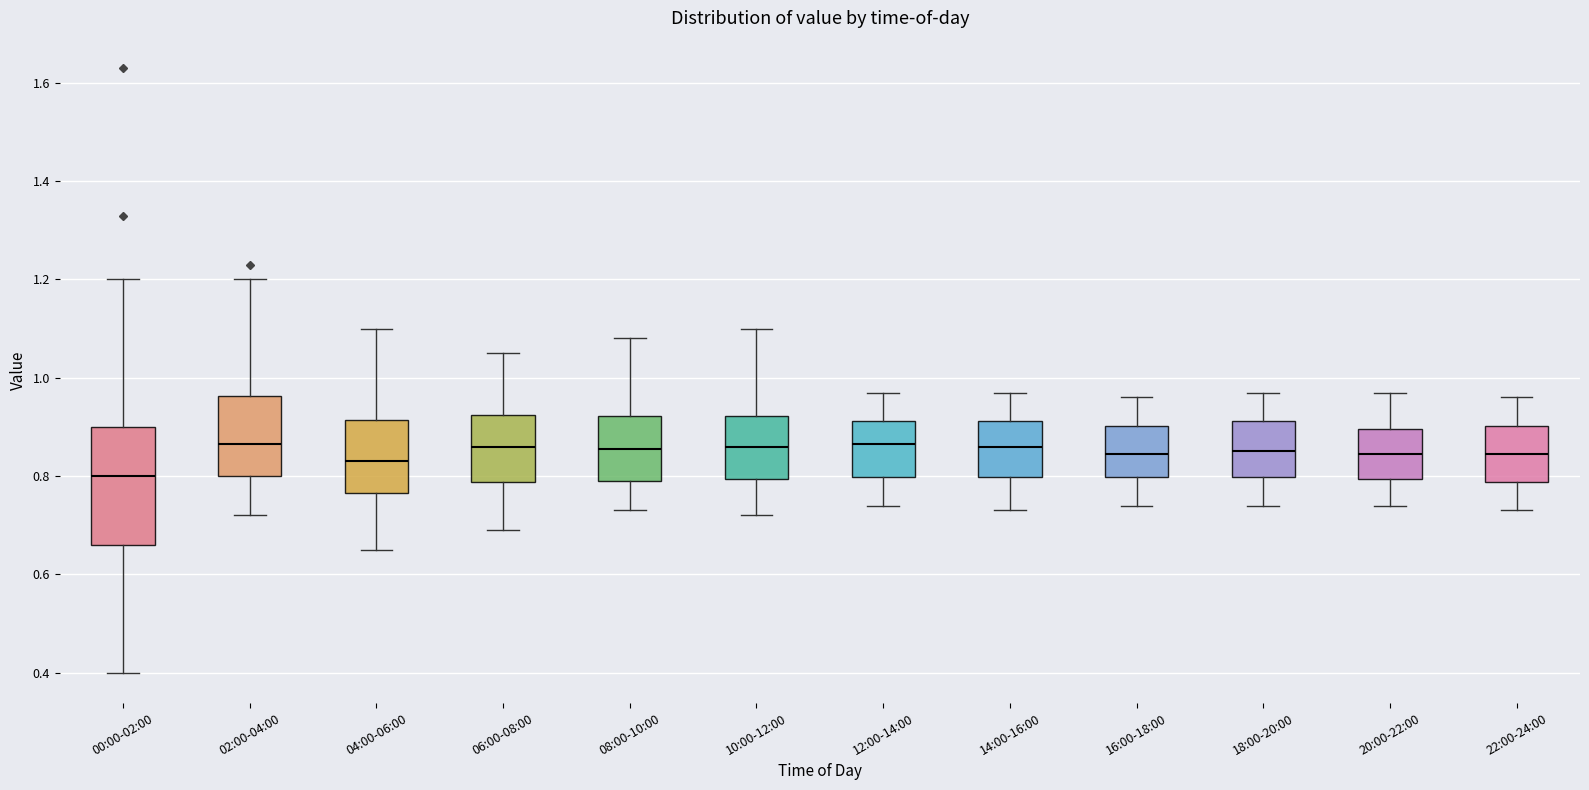

Which box's median line is the lowest?

00:00-02:00